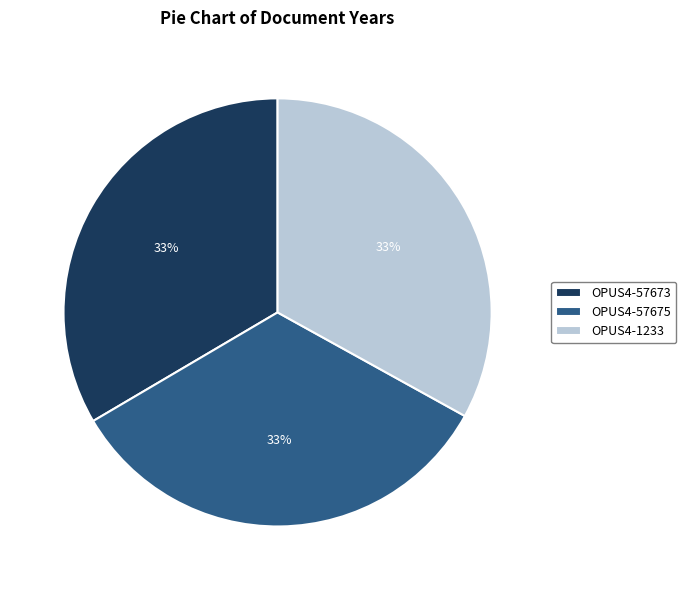

Combined, do OPUS4-57675 and OPUS4-57673 account for over 50%?

Yes